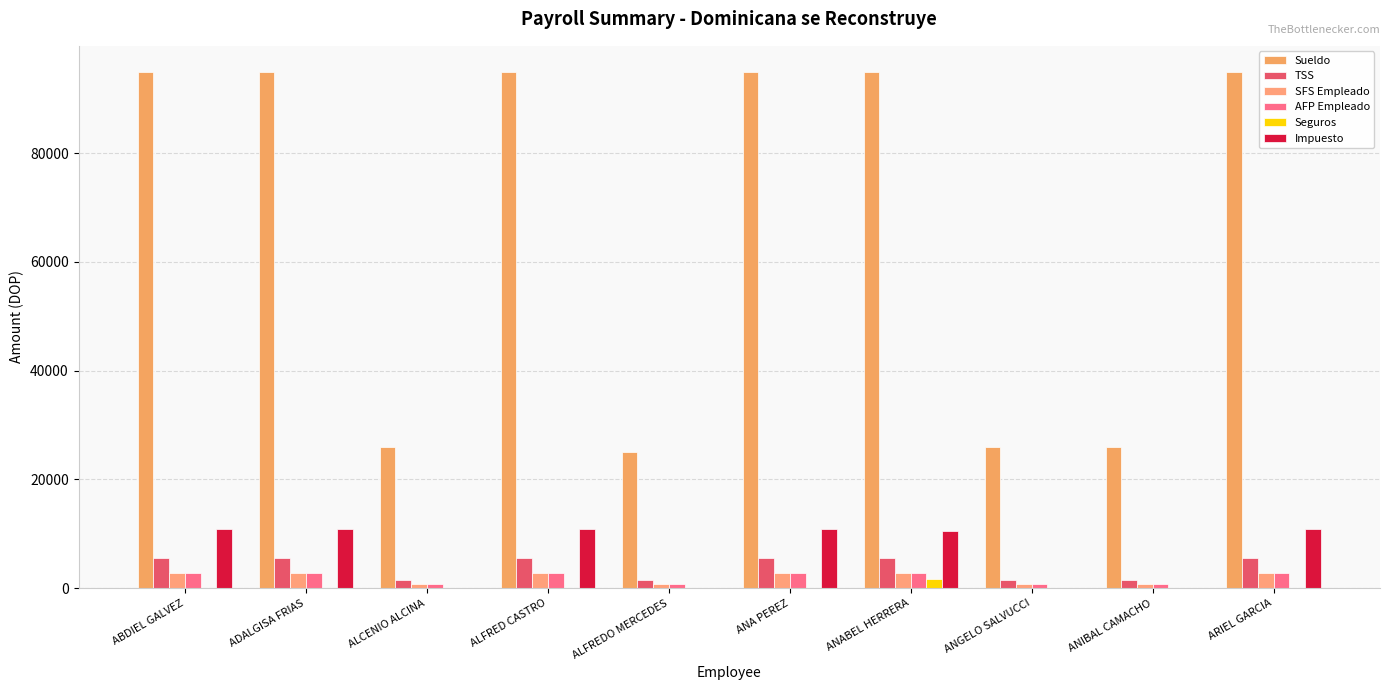

Reading right to left, transcribe all the data shown in this chart.

Sueldo: 95000.0	26000.0	26000.0	95000.0	95000.0	25000.0	95000.0	26000.0	95000.0	95000.0
TSS: 5614.5	1536.6	1536.6	5614.5	5614.5	1477.5	5614.5	1536.6	5614.5	5614.5
SFS Empleado: 2888.0	790.4	790.4	2888.0	2888.0	760.0	2888.0	790.4	2888.0	2888.0
AFP Empleado: 2726.5	746.2	746.2	2726.5	2726.5	717.5	2726.5	746.2	2726.5	2726.5
Seguros: 0.0	0.0	0.0	1715.5	0.0	0.0	0.0	0.0	0.0	0.0
Impuesto: 10929.2	0.0	0.0	10500.4	10929.2	0.0	10929.2	0.0	10929.2	10929.2